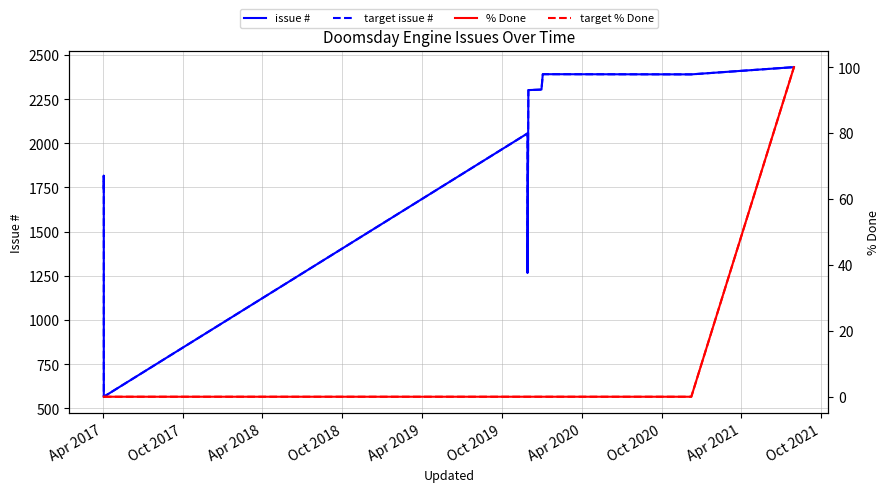

What is the label of the 8th point from the right?

Oct 2018